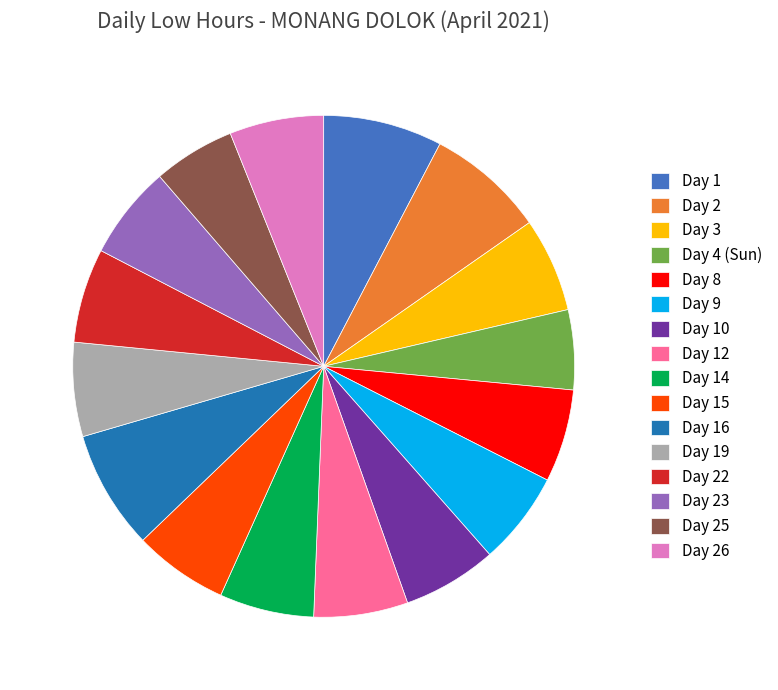

Do Day 14 and Day 10 together represent more than half of the pie?

No